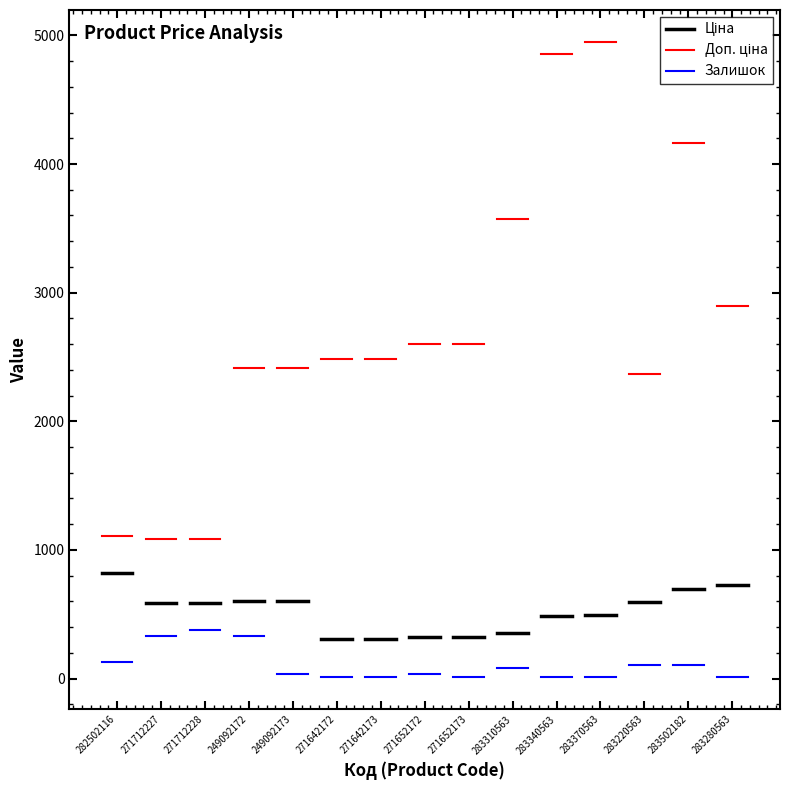

The value of Доп. ціна at 282502116 is 1109.2. True or false?

True